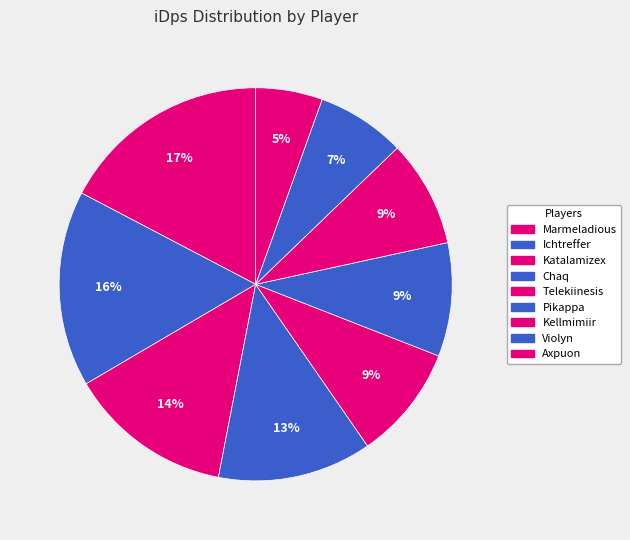

How many segments does this pie chart have?

9